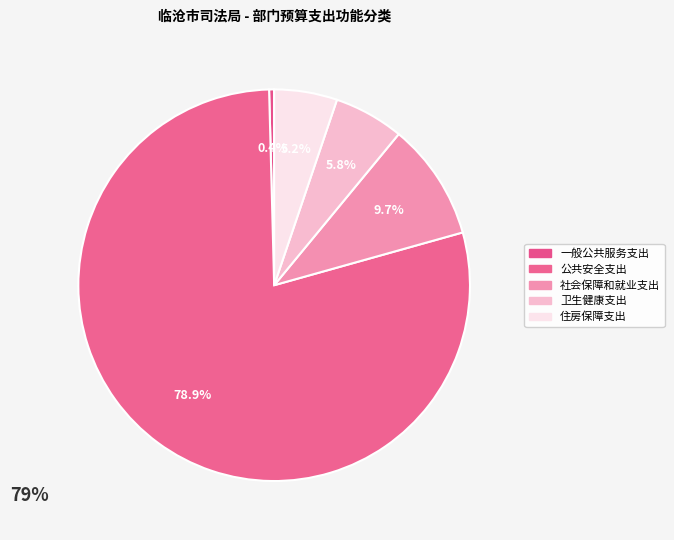

How many slices are in this pie chart?

5